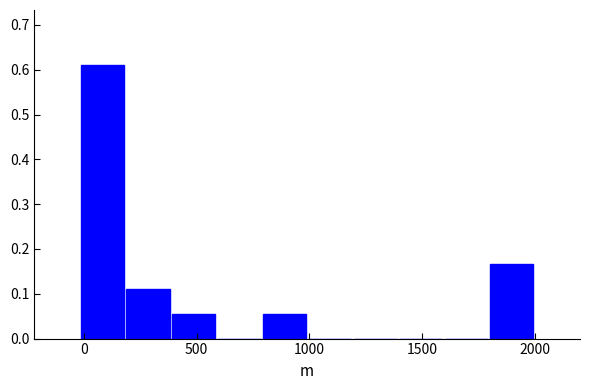

Which range on the x-axis has the tallest bar?

0 to 200